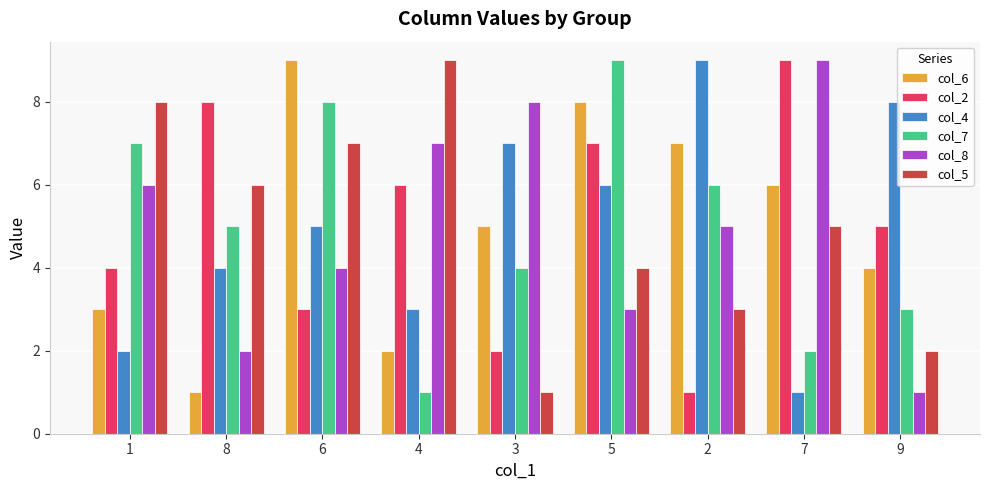

At which label does col_6 reach its peak?

6